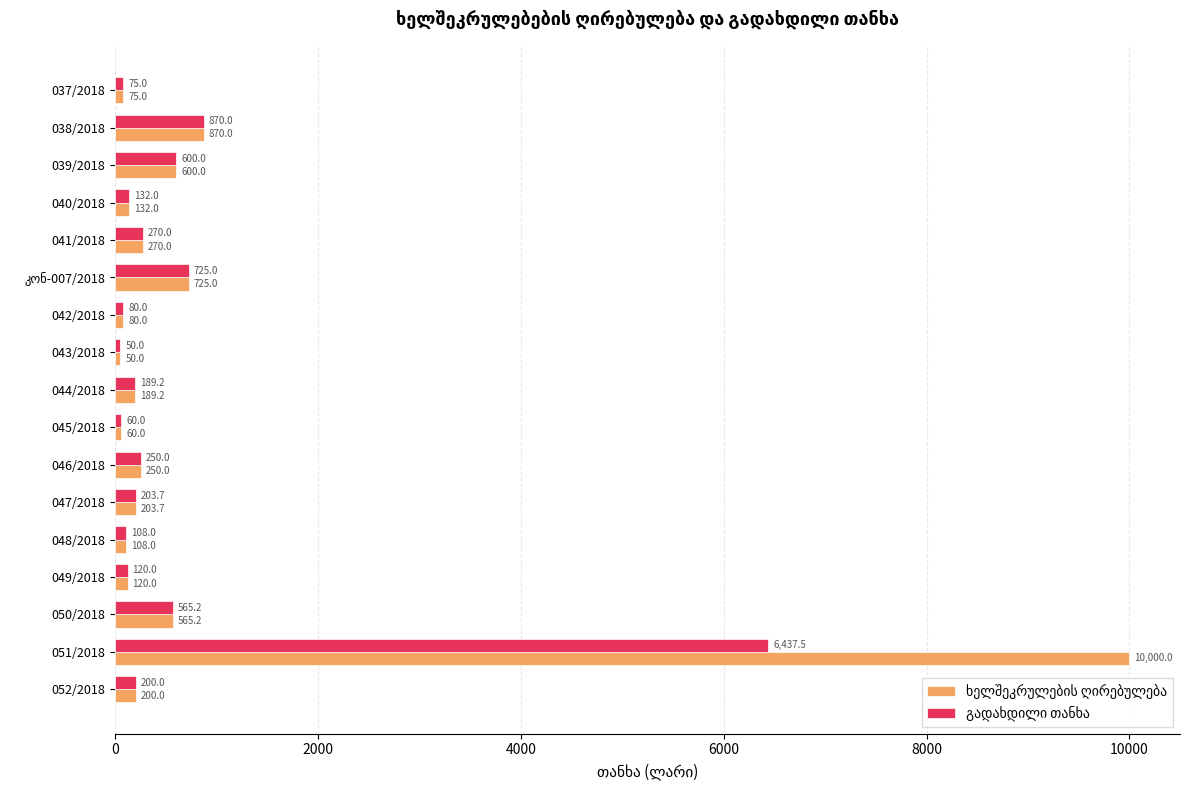

What is the minimum value shown in the chart?

50.0